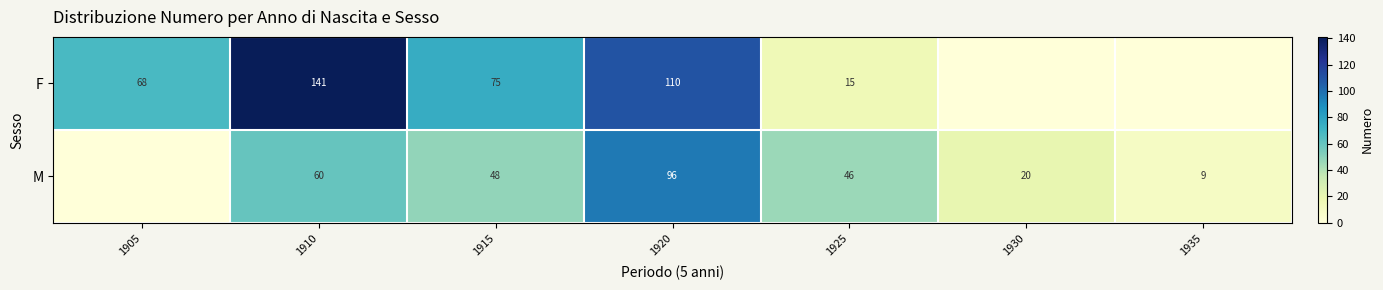

What is the difference between the F values at 1915 and 1910?

66